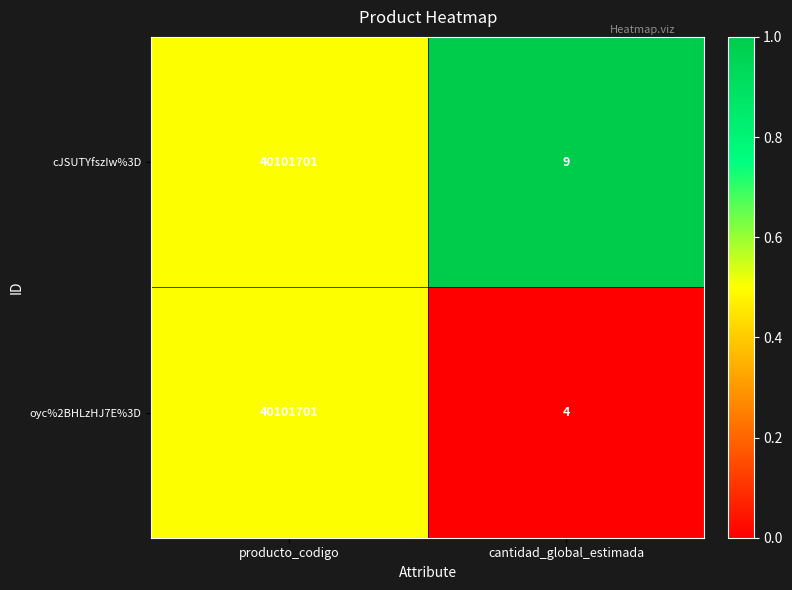

Reading right to left, list all the values displayed in this chart.

cJSUTYfszIw%3D: 9	40101701
oyc%2BHLzHJ7E%3D: 4	40101701